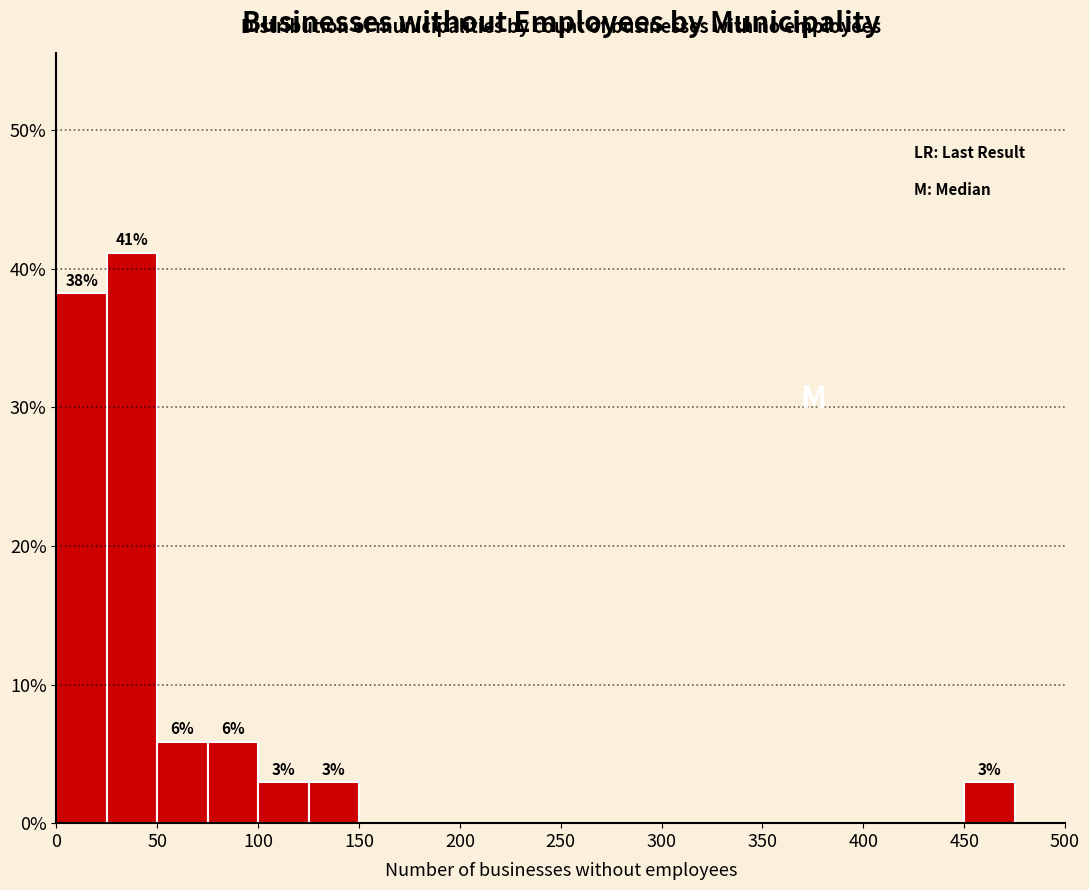

Over which range of the x-axis is the bar tallest?

25 to 50